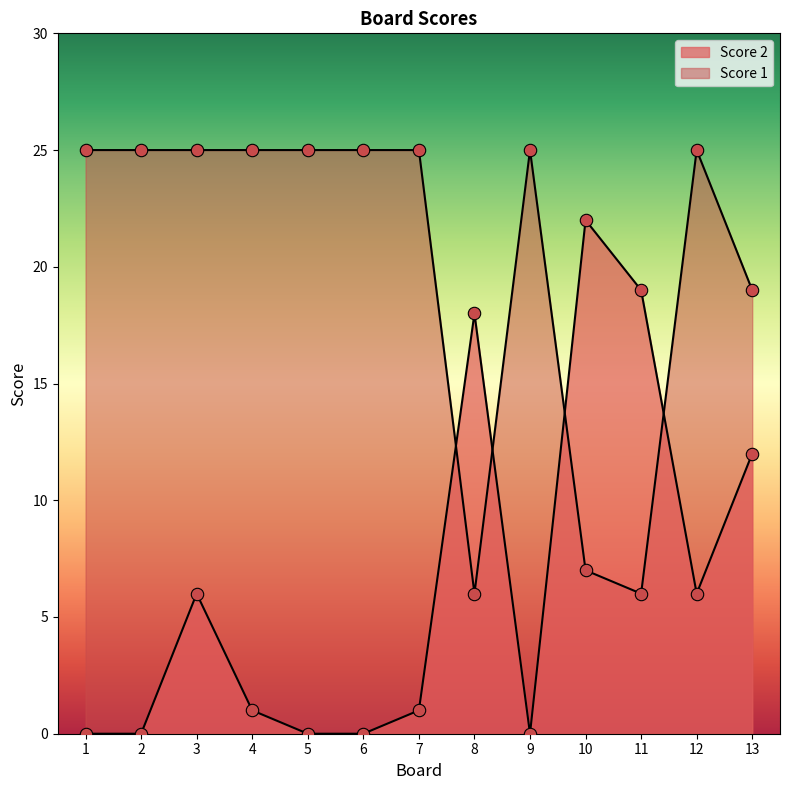

At which category is the sum across all series the highest?

3